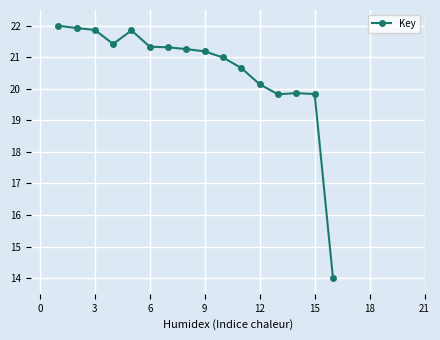

What is the difference between the second highest and second lowest values?

2.1